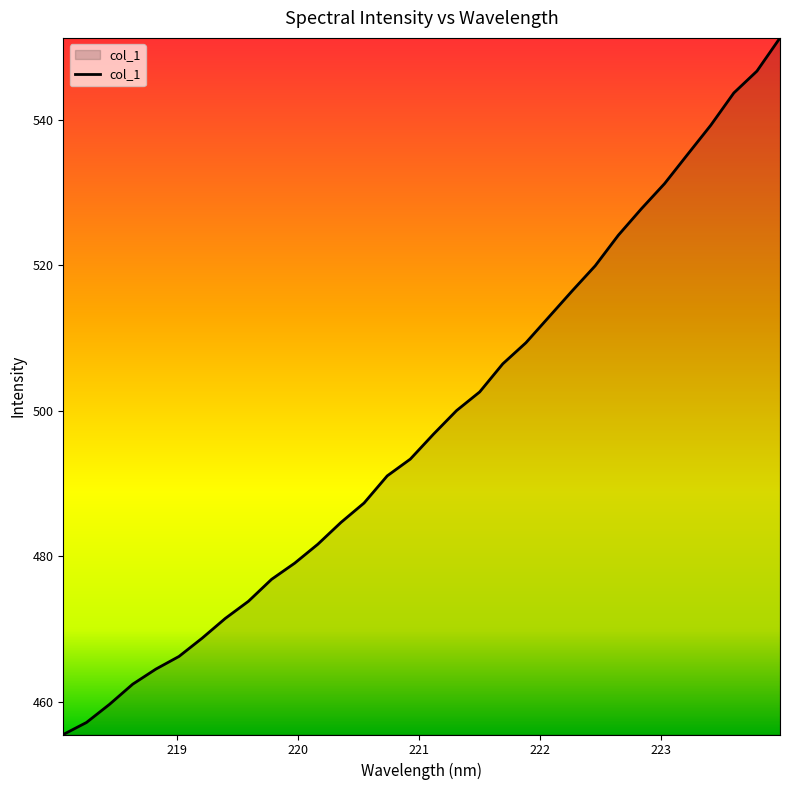

What is the difference between the maximum and minimum values?

95.7